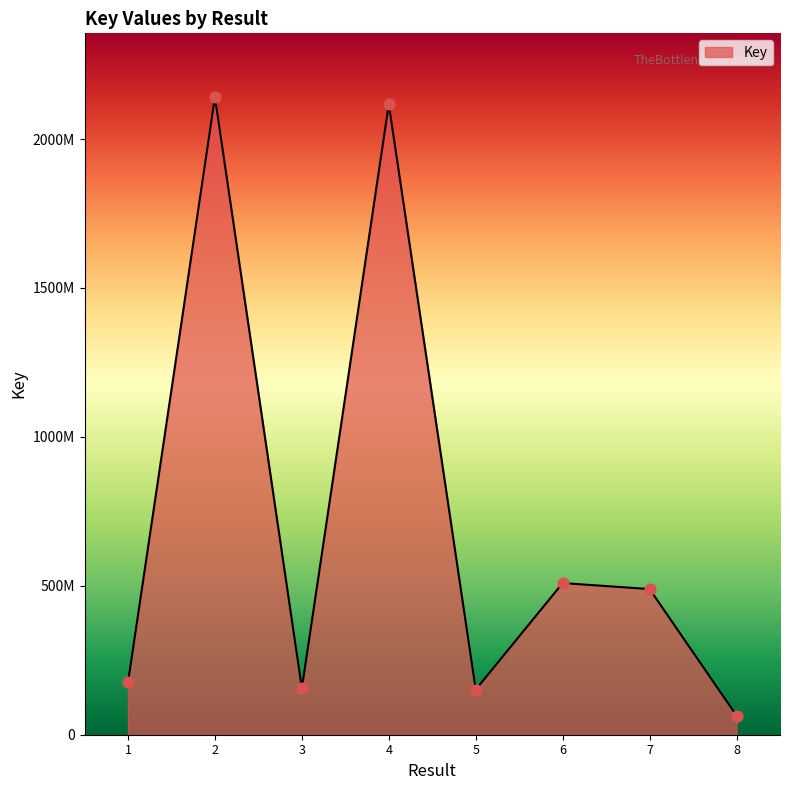

Does the chart have visible grid lines?

No